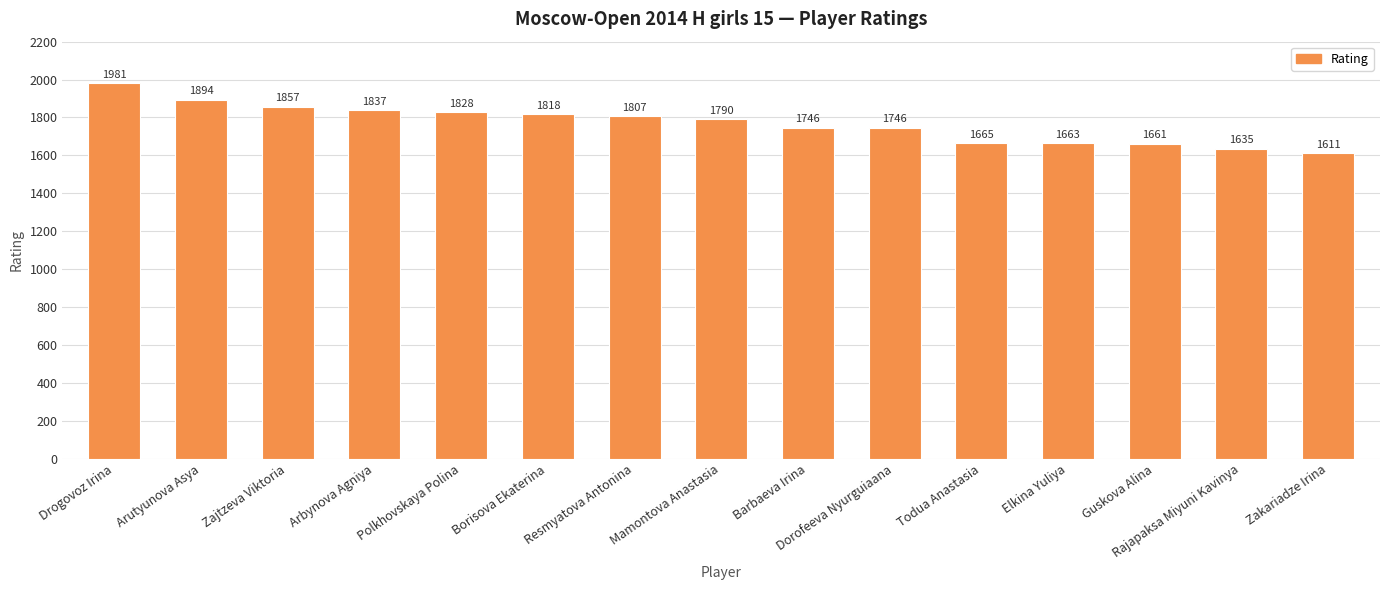

What is the change in value from Borisova Ekaterina to Dorofeeva Nyurguiaana?

-72